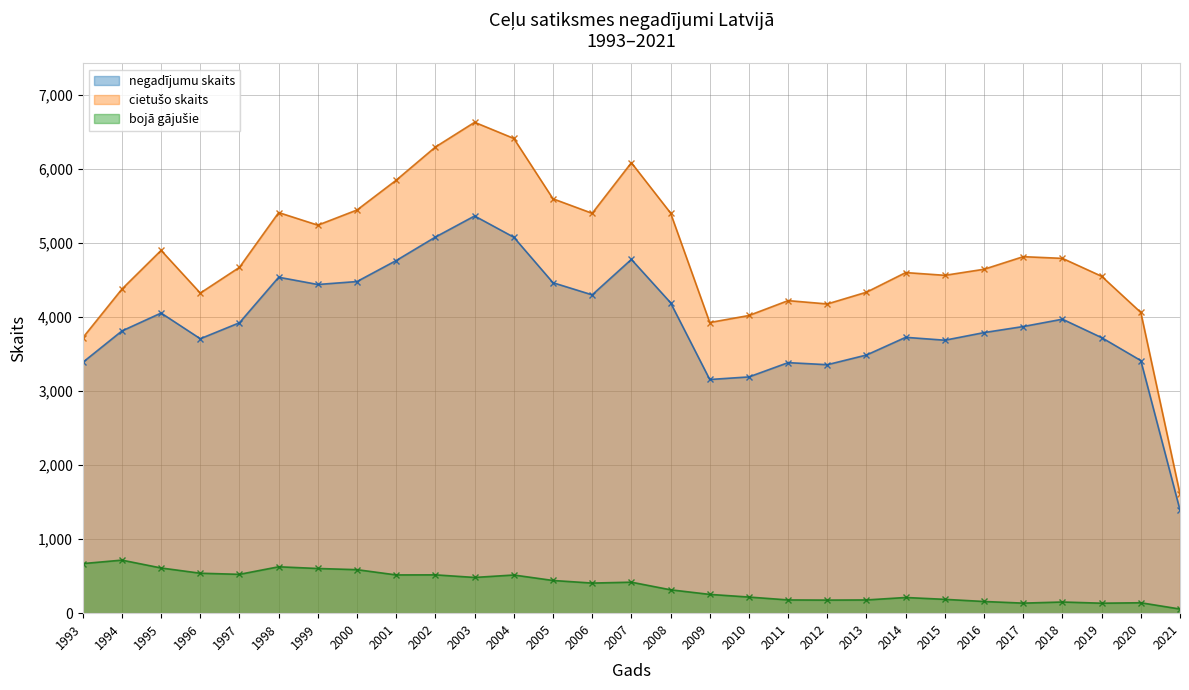

At 1995, list the series in order from largest to smallest.

cietušo skaits, negadījumu skaits, bojā gājušie